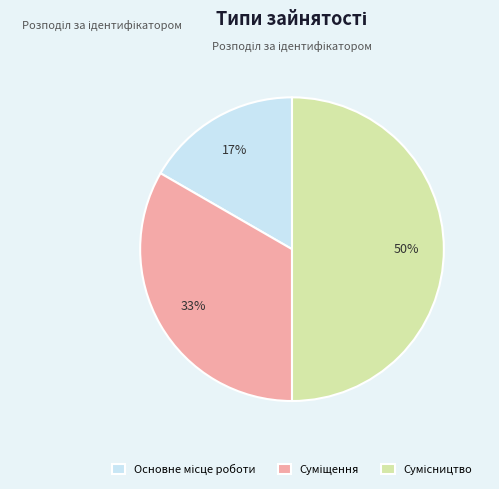

To the nearest percent, what is the average slice percentage?

33%